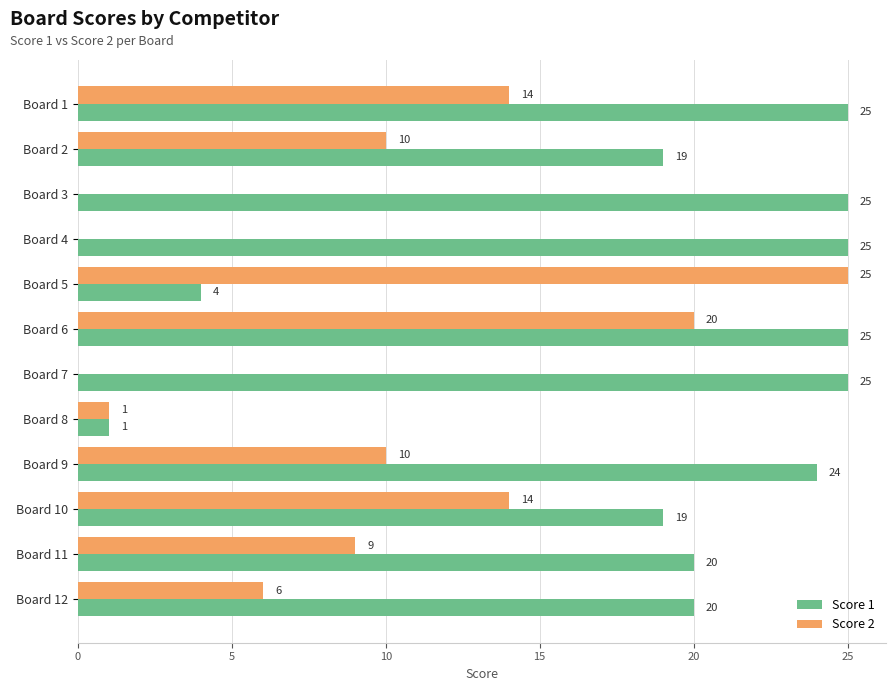

True or false: Score 2 has a value of 1 at Board 8.

True